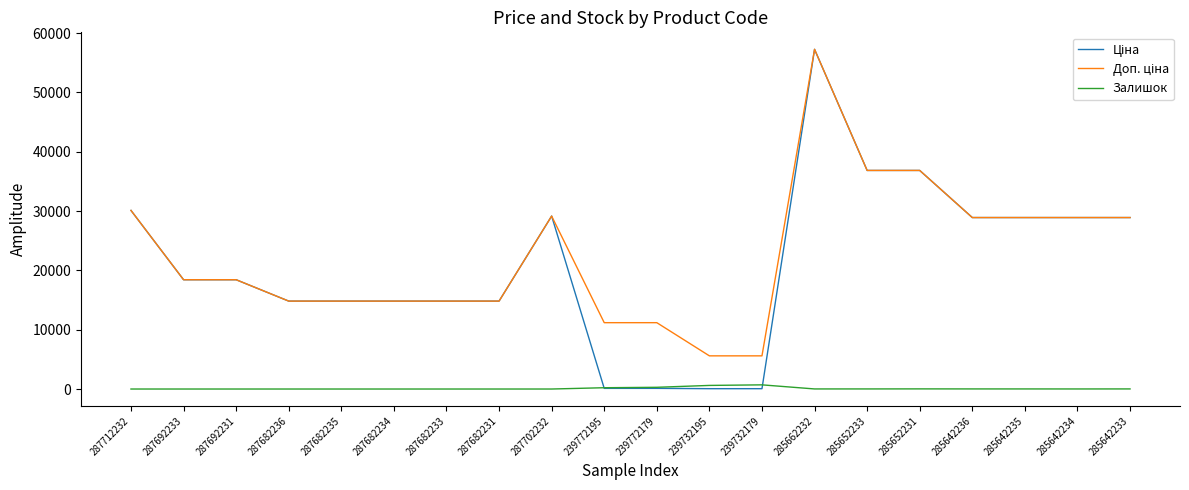

At which category is the sum across all series the highest?

285662232